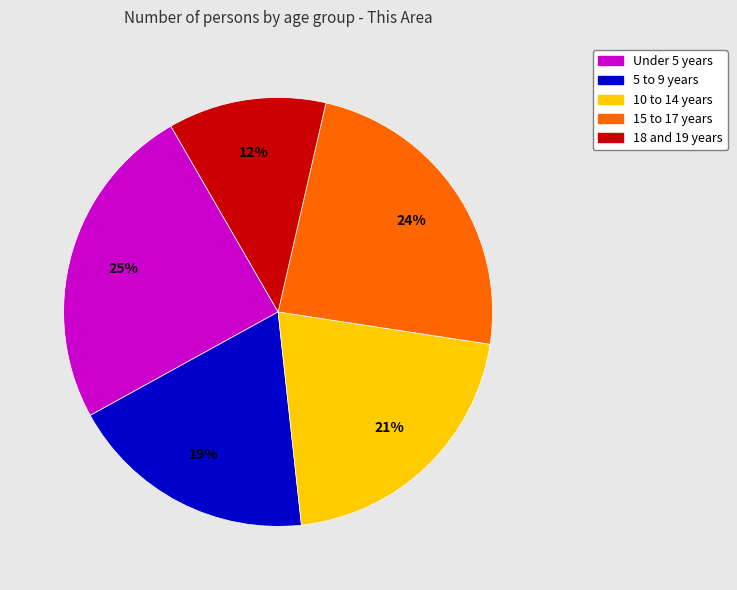

To the nearest percent, what is the difference between the largest and smallest slice percentages?

13%